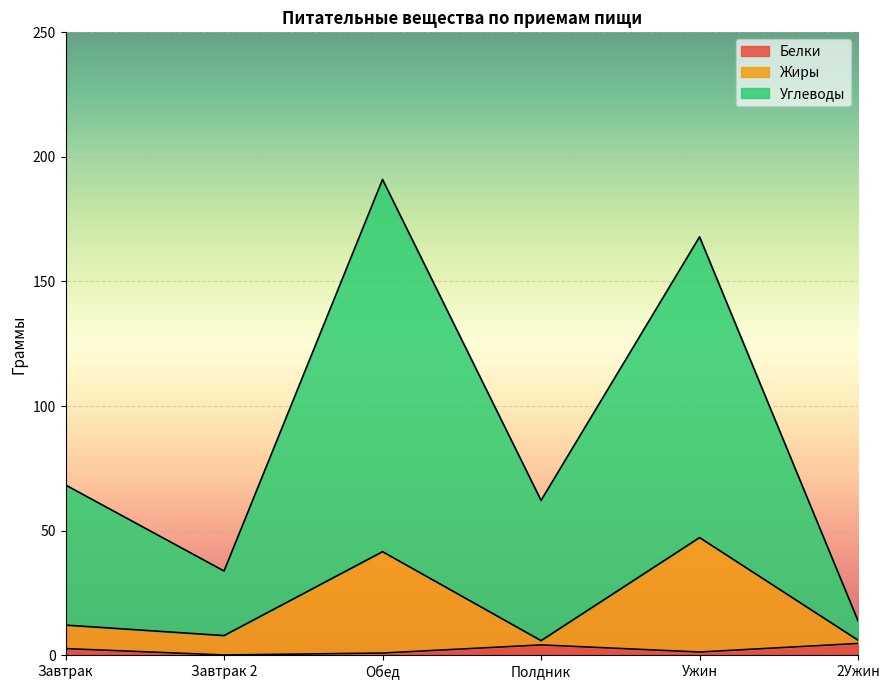

The Жиры series shows 62.4 at Ужин. True or false?

False